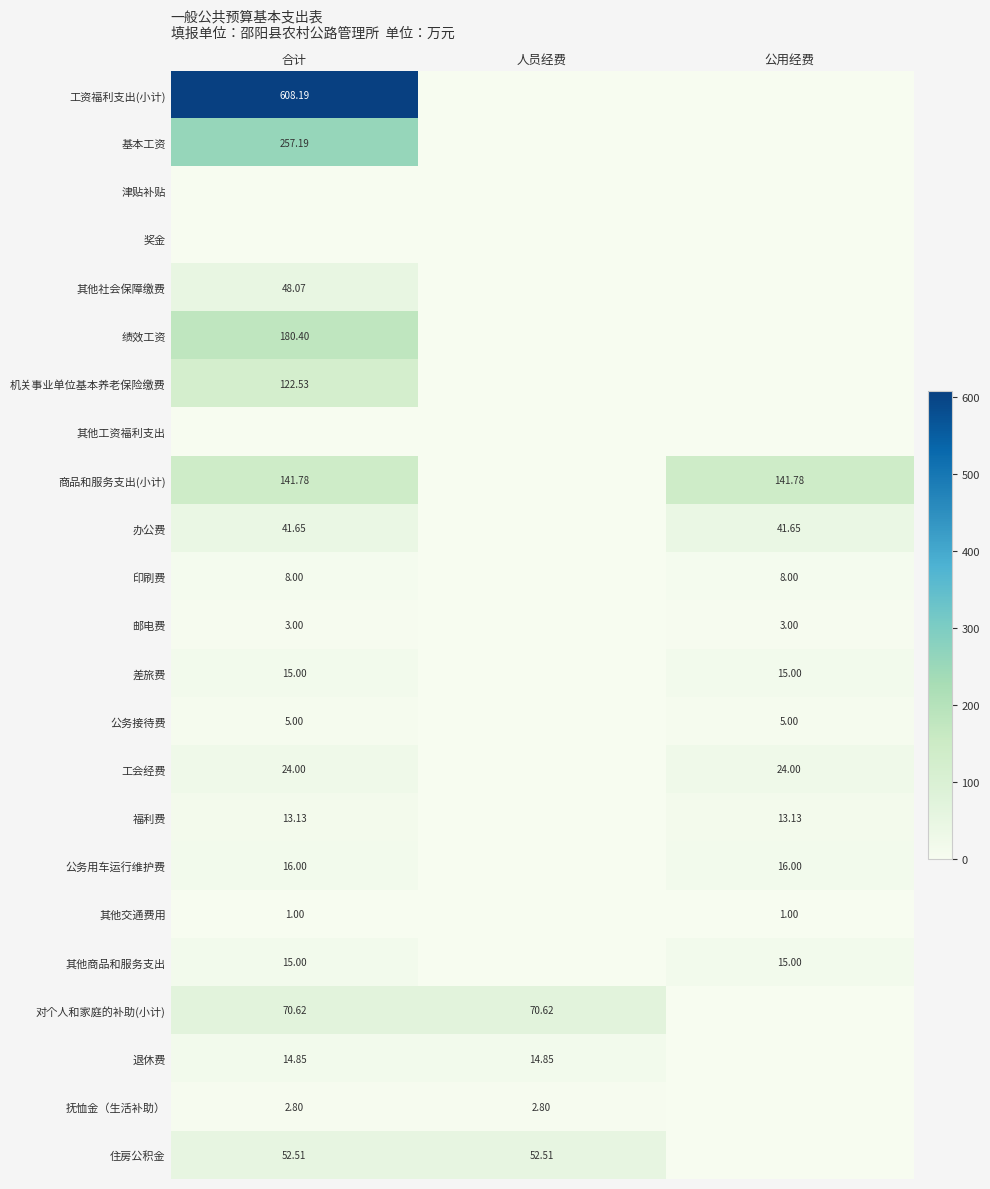

Is the value of 抚恤金（生活补助） at 合计 greater than the value of 其他交通费用 at 公用经费?

Yes